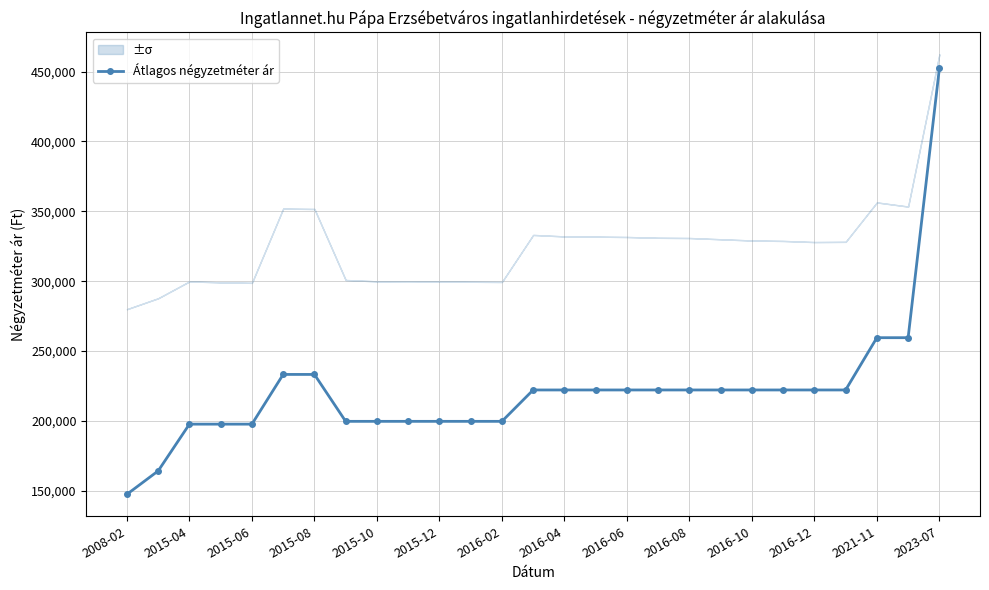

Which category has the highest value in the Átlagos négyzetméter ár series?

2023-07